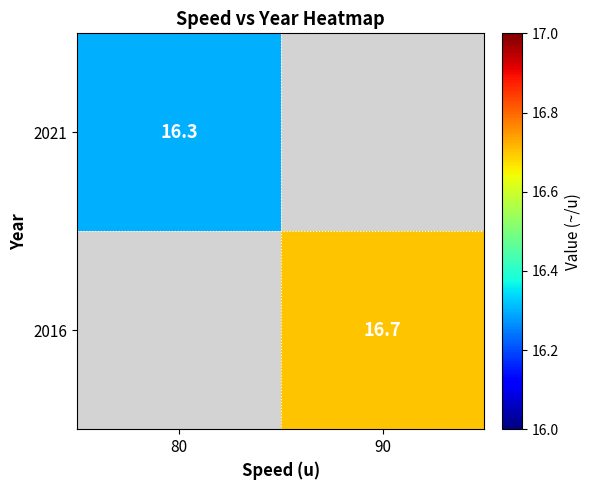

The 2016 series shows 22.9 at 90. True or false?

False